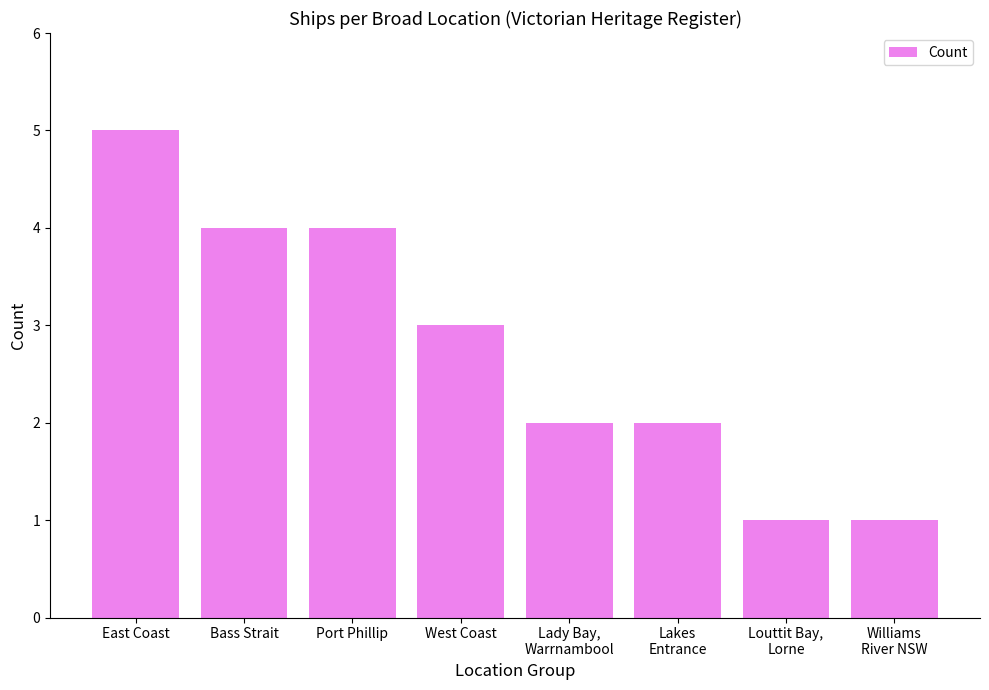

Does the chart contain any negative values?

No